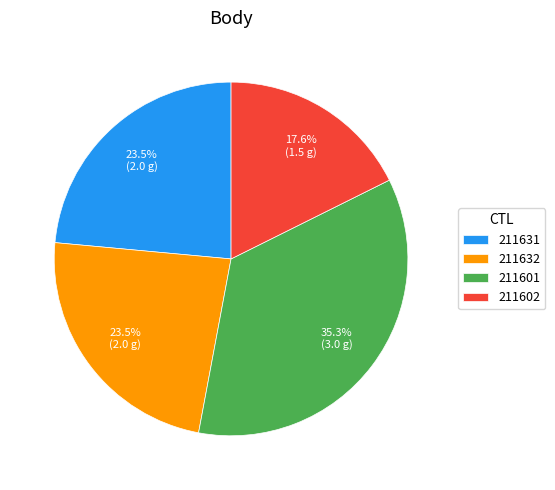

Which category has the smallest portion of the pie?

211602